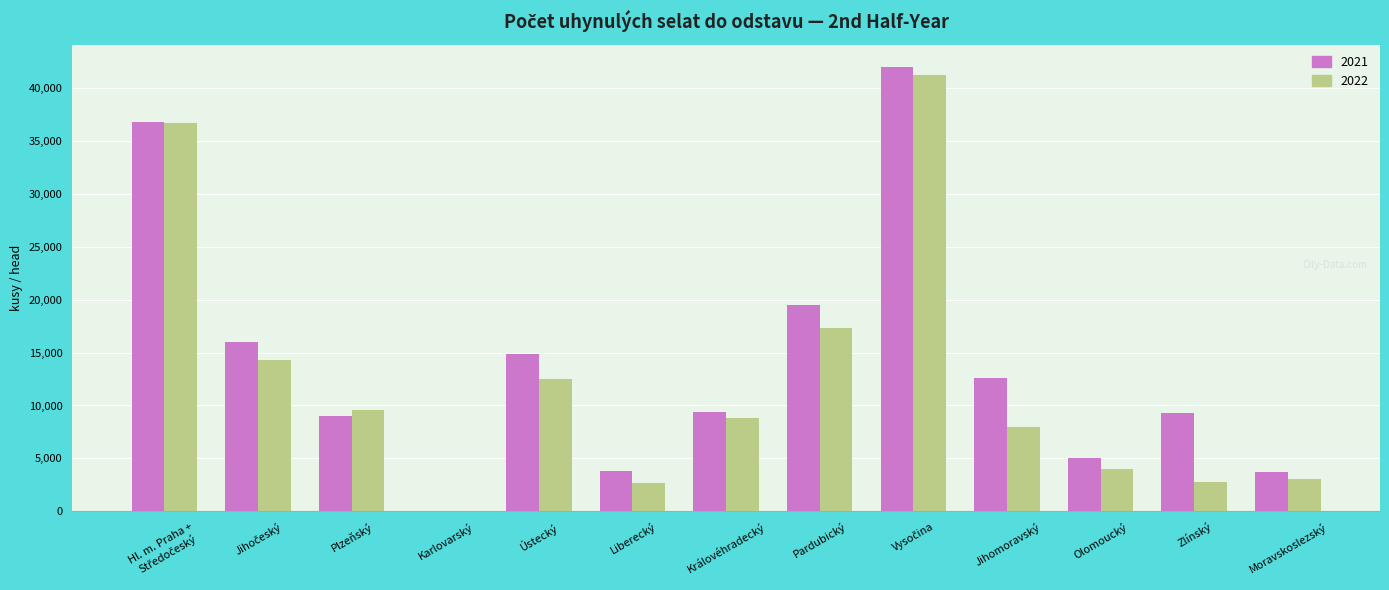

How many groups of bars are there?

13